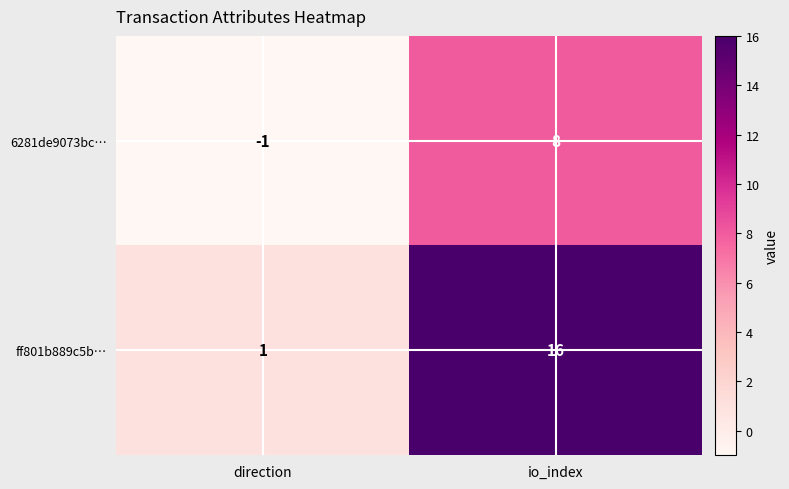

What is the total value across all series at io_index?

24